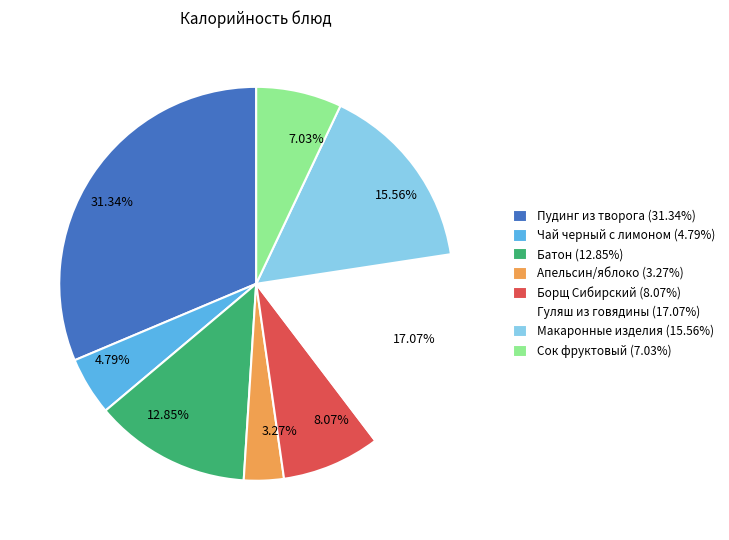

What percentage is the Апельсин/яблоко slice, to the nearest percent?

3%